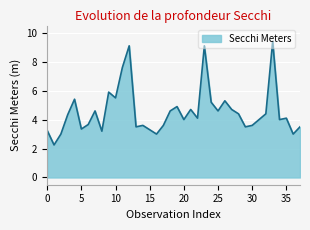

What is the average value?

4.6